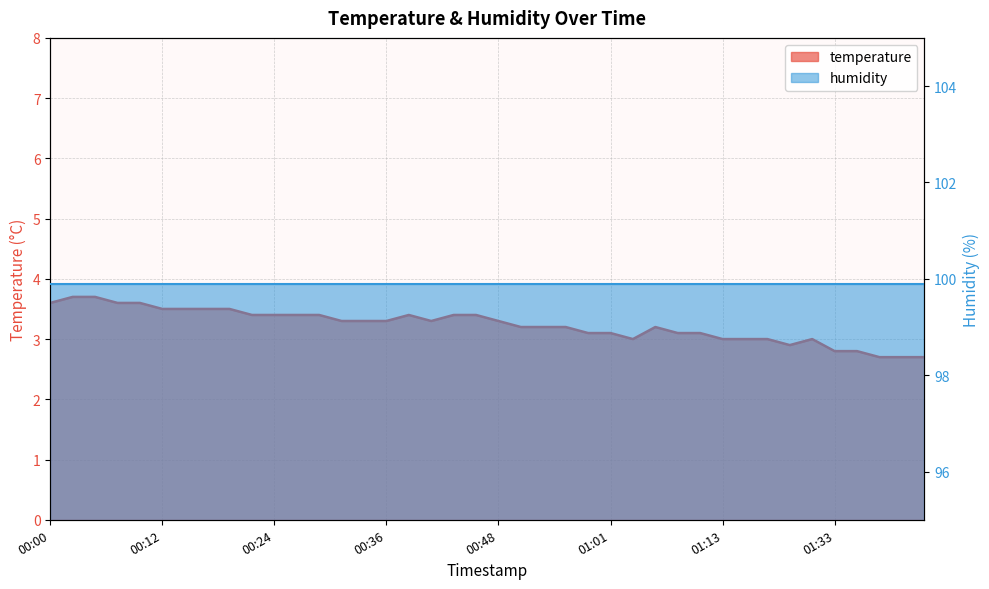

What is the label of the 4th point from the right?

01:36